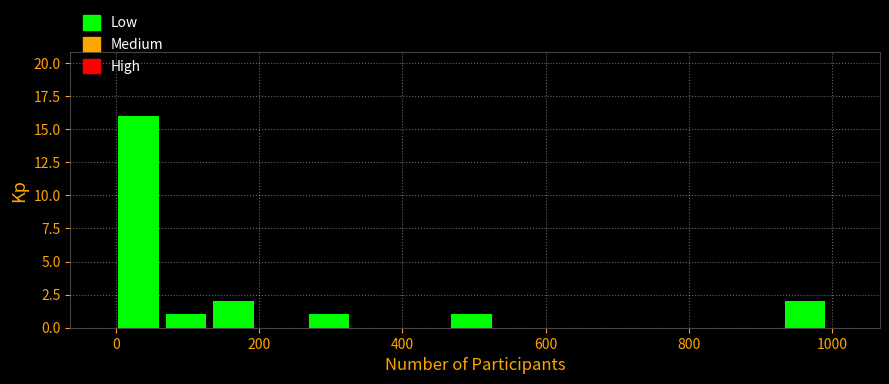

Read against the x-axis, roughly where is the centre of the tallest bar?

40